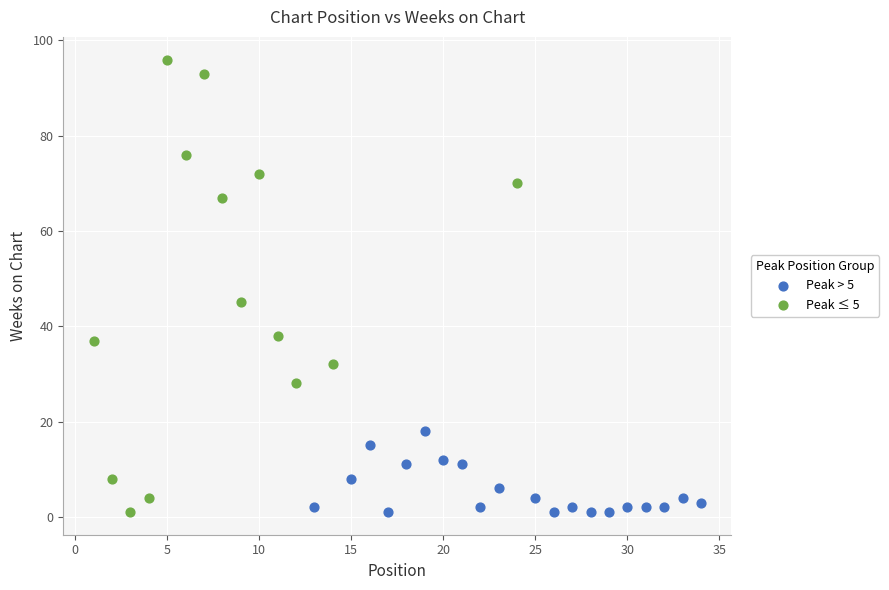

Which series has the largest Y range (max minus min)?

Peak ≤ 5